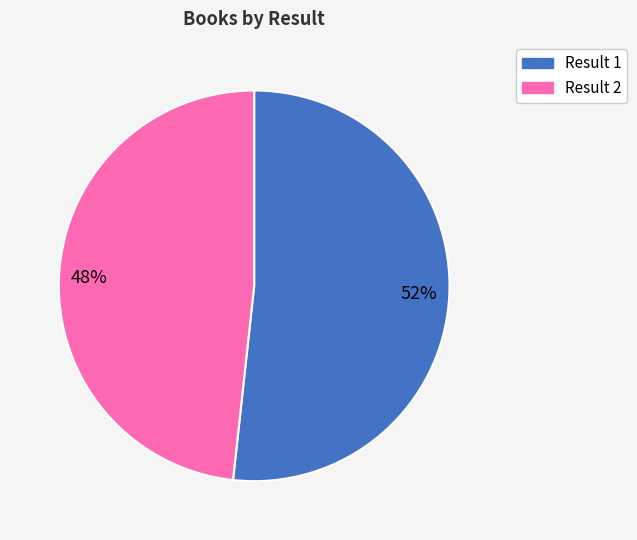

How many segments does this pie chart have?

2